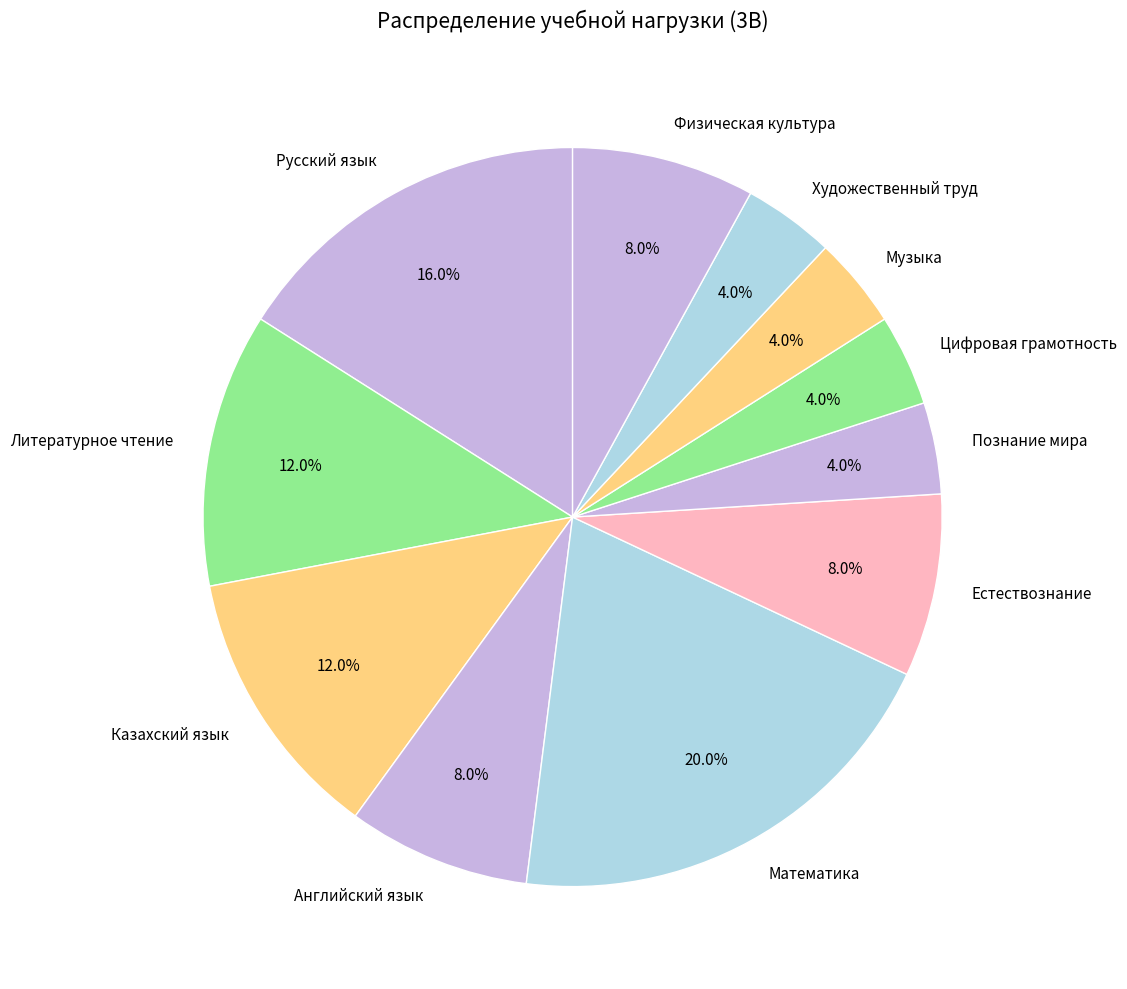

What is the largest slice in the pie chart?

Математика